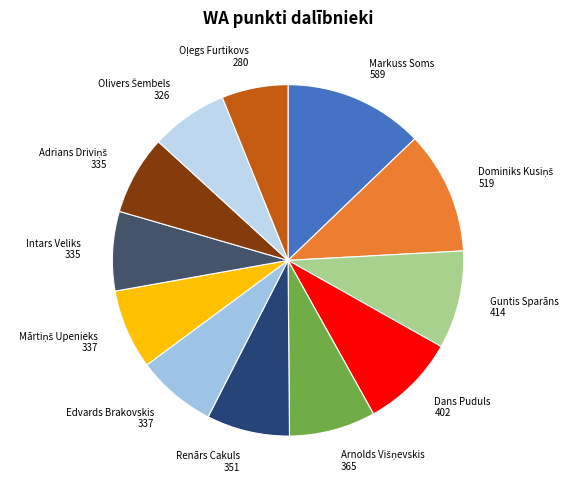

Which has a higher value, Dans Puduls 402 or Edvards Brakovskis 337?

Dans Puduls 402